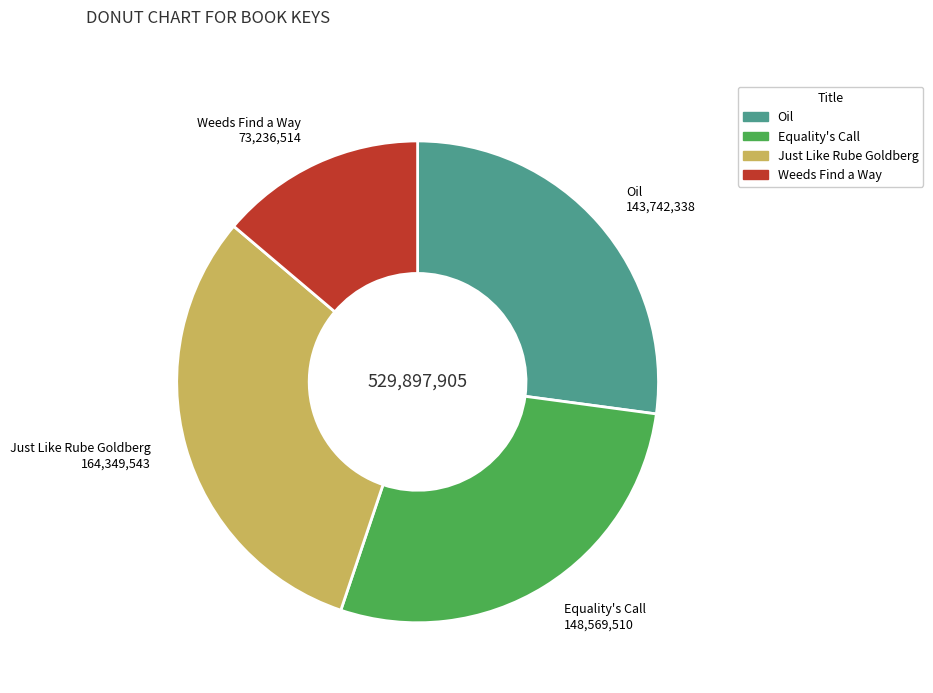

Which category has the smallest portion of the pie?

Weeds Find a Way